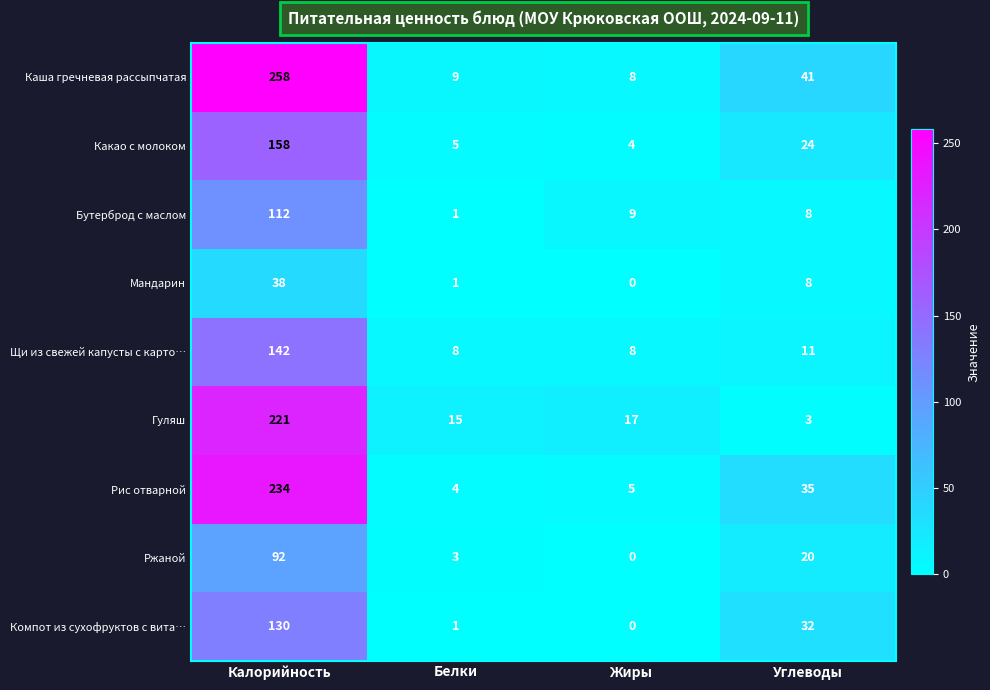

Is it true that Гуляш equals 221 at Калорийность?

True